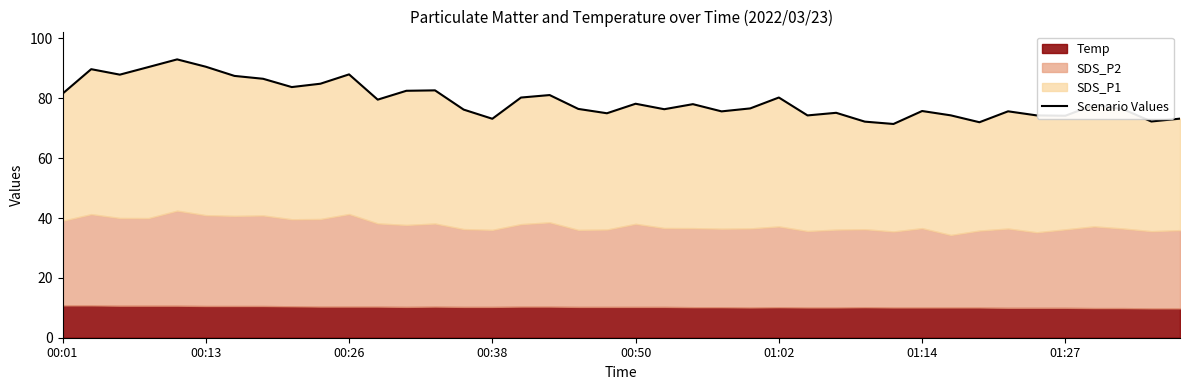

What is the value of the 16th point from the left?

73.2